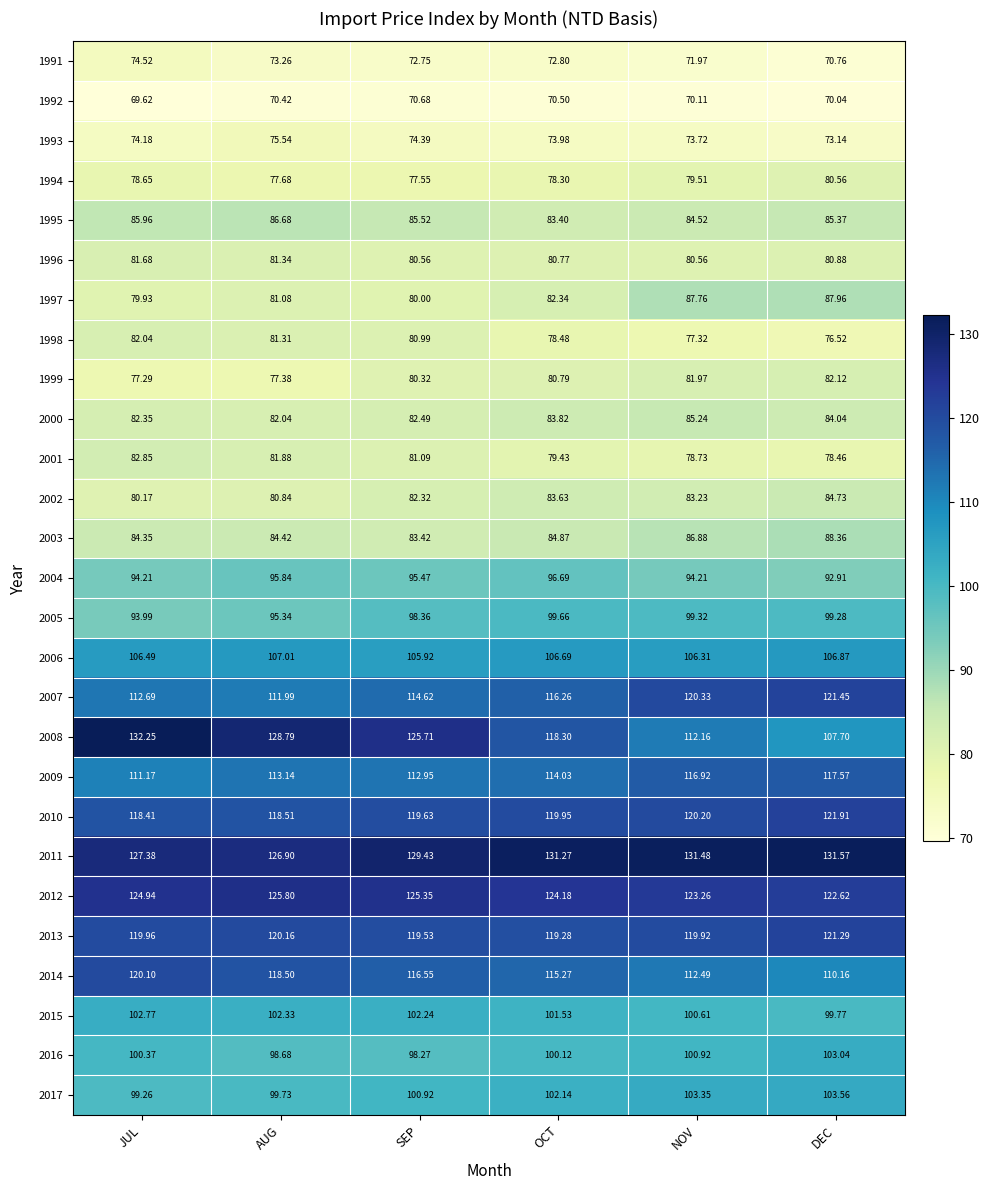

Is the value of 2015 at SEP greater than the value of 1996 at AUG?

Yes